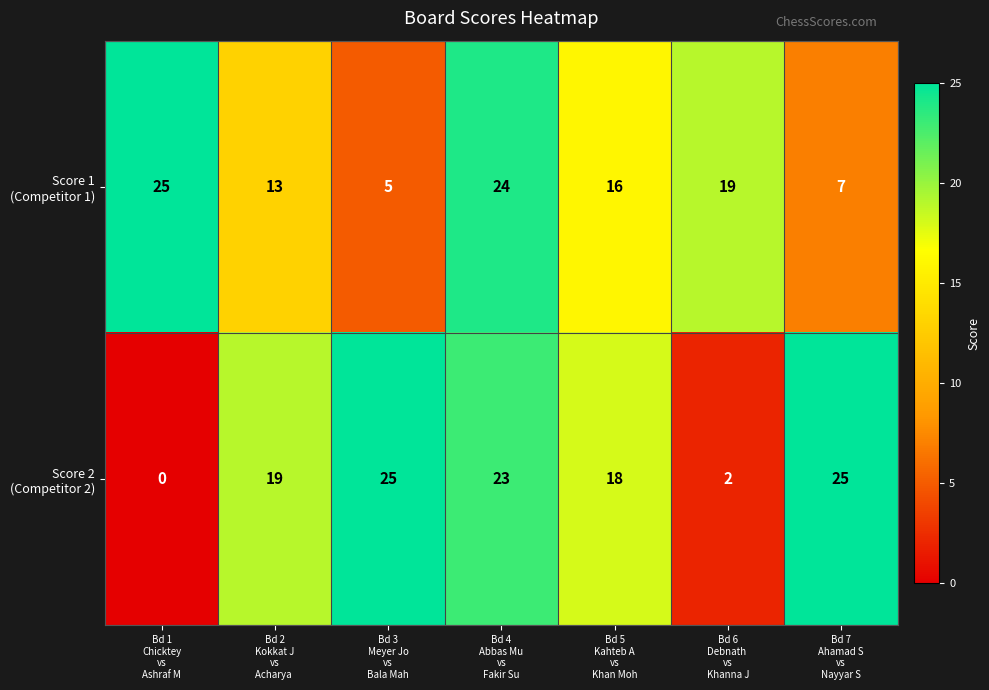

At how many categories does at least one series exceed 22?

4